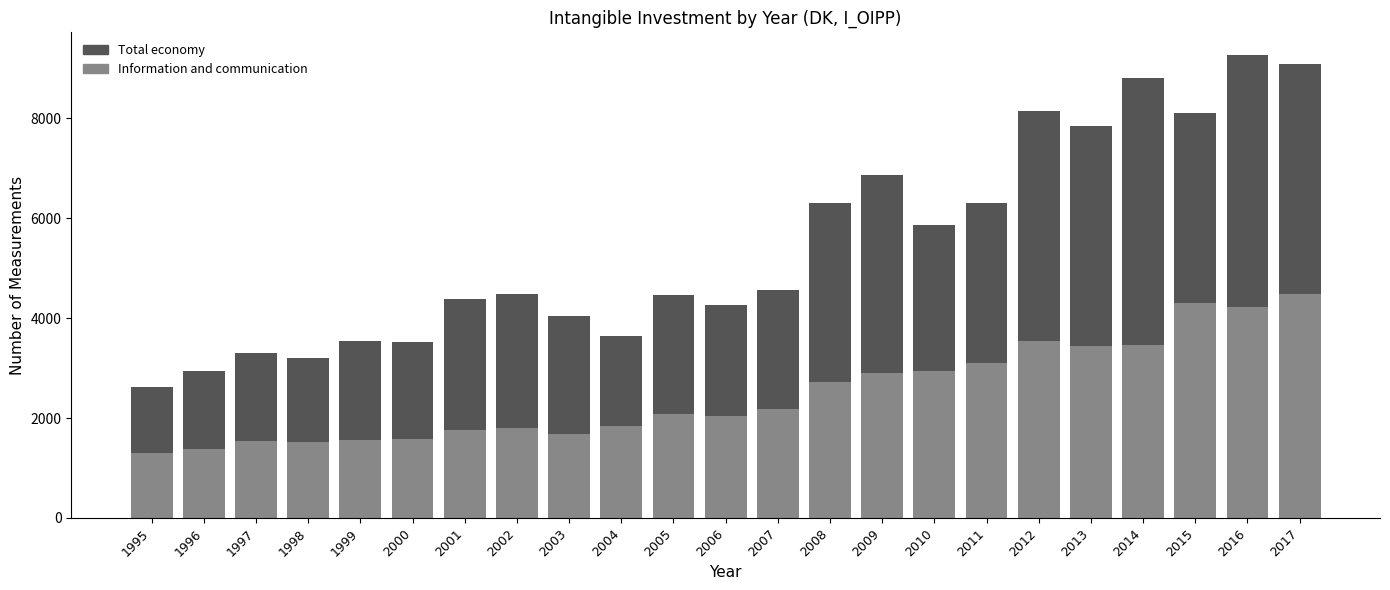

What is the average value of the Information and communication series?

2495